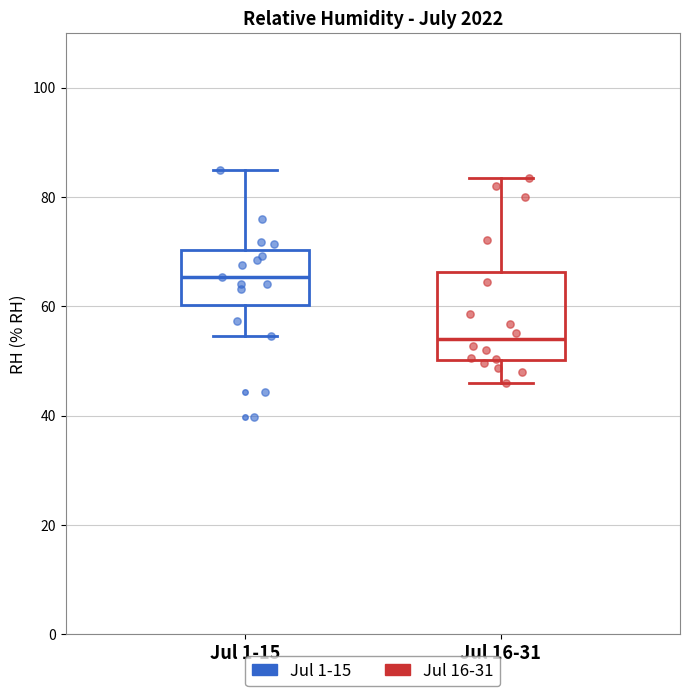

Which box is the tallest, from its lower edge to its upper edge?

Jul 16-31